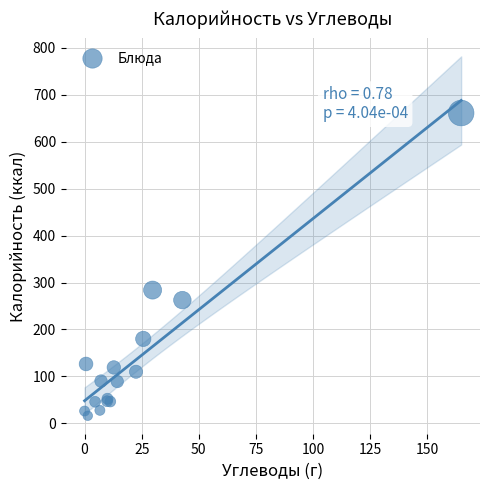

What Y value in the scatter plot is closest to 338?

283.8